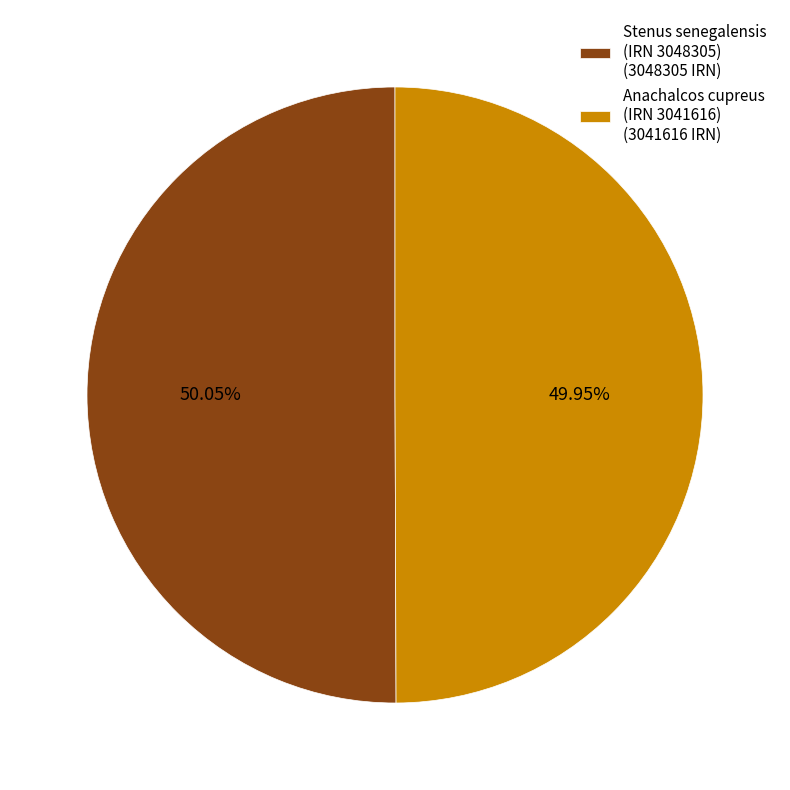

Does any single category account for the majority?

Yes